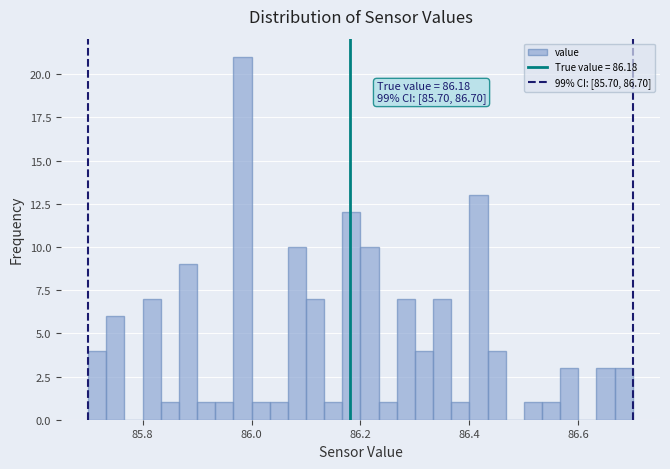

Around what value on the x-axis is the tallest bar? Give the approximate position of its centre, as read against the axis.

85.98